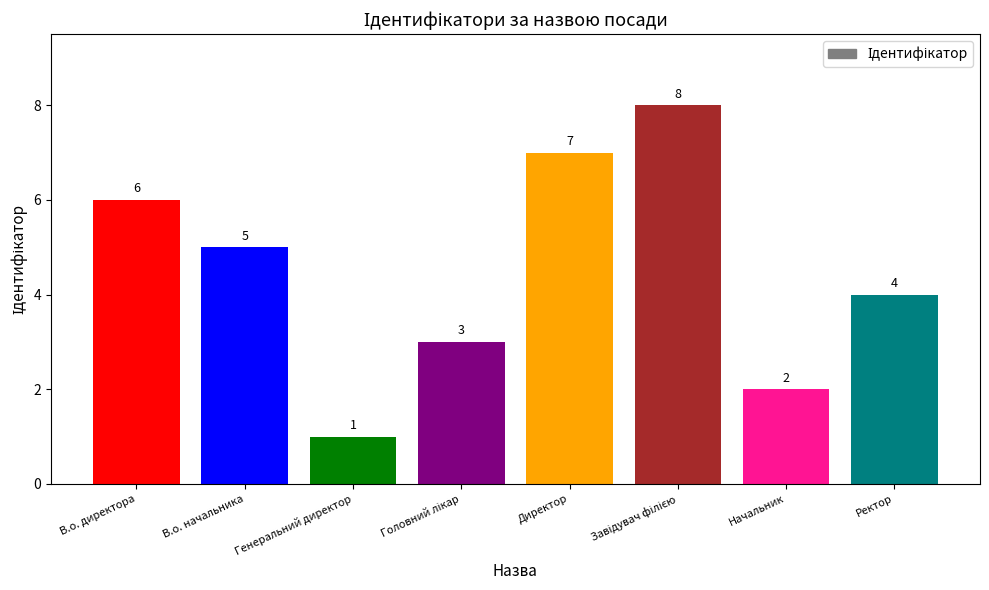

At which label is the value closest to 4?

Ректор